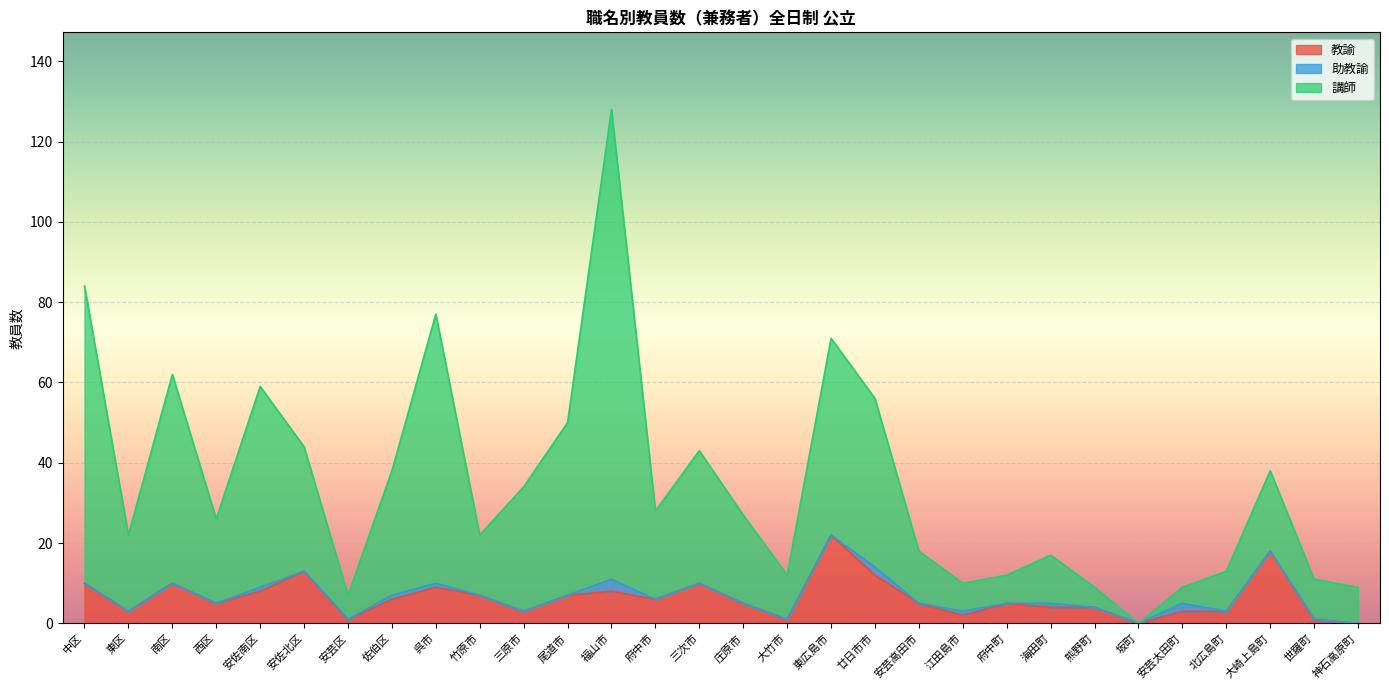

What is the total value across all series at 北広島町?

13